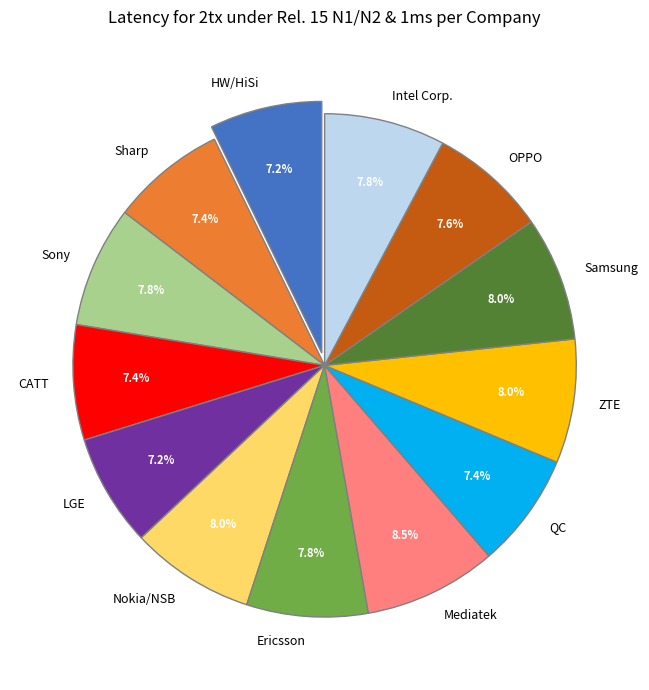

How many segments does this pie chart have?

13